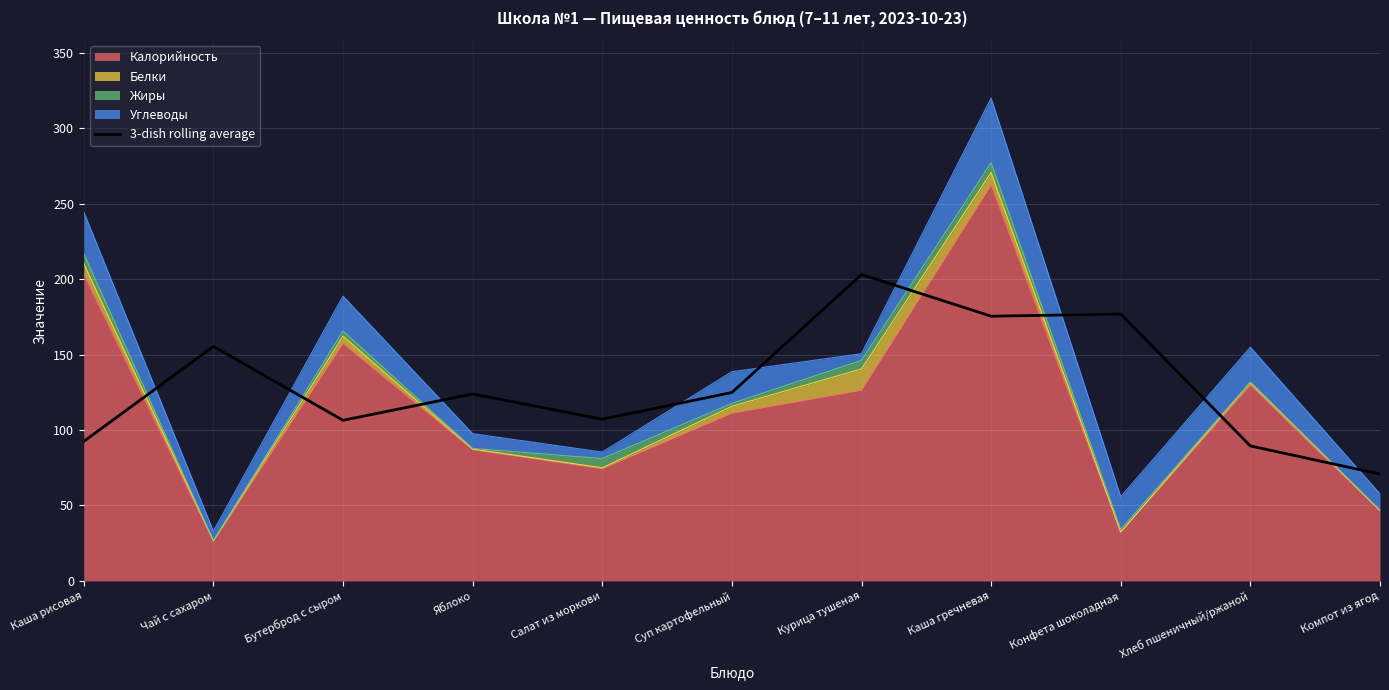

The chart shows a value of 141.4 at Каша рисовая. True or false?

False